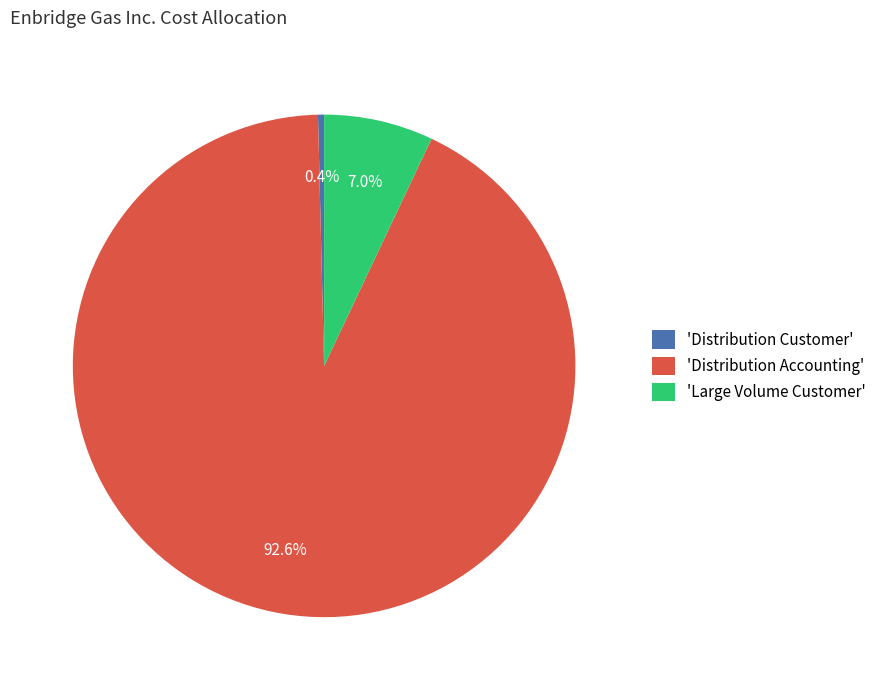

Which slice is the smallest?

'Distribution Customer'